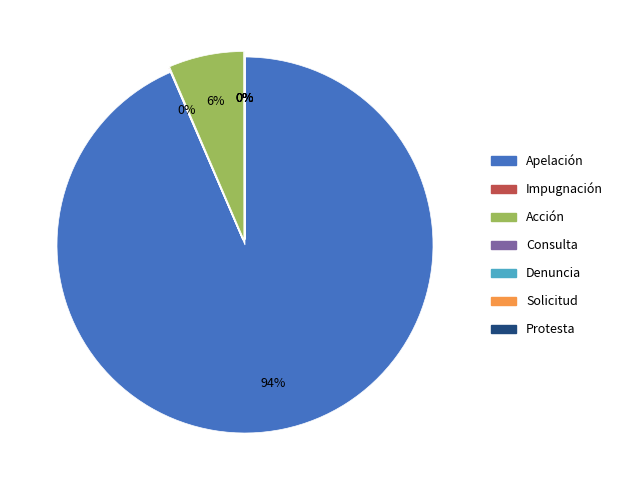

Does any single category account for the majority?

Yes